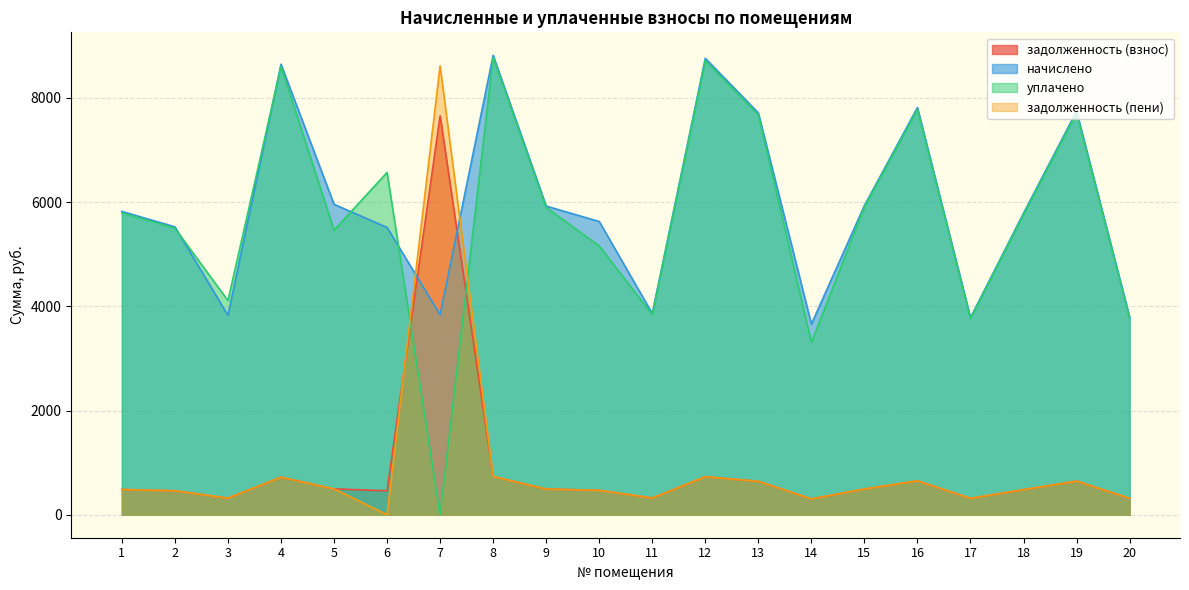

True or false: задолженность (взнос) has more than 1 interior local peaks.

True